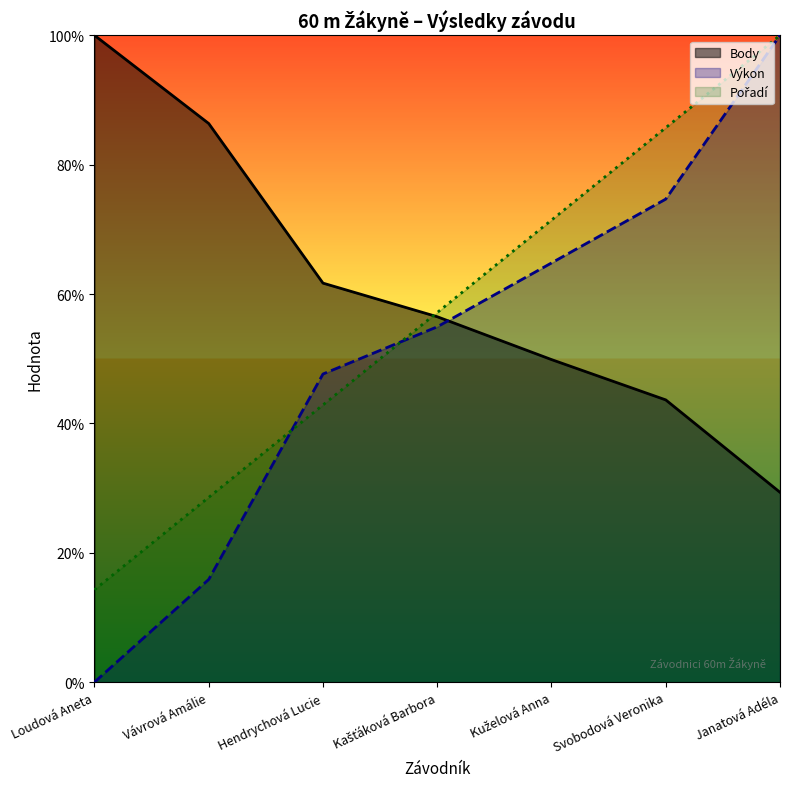

What is the highest value of the Výkon series?

1.0